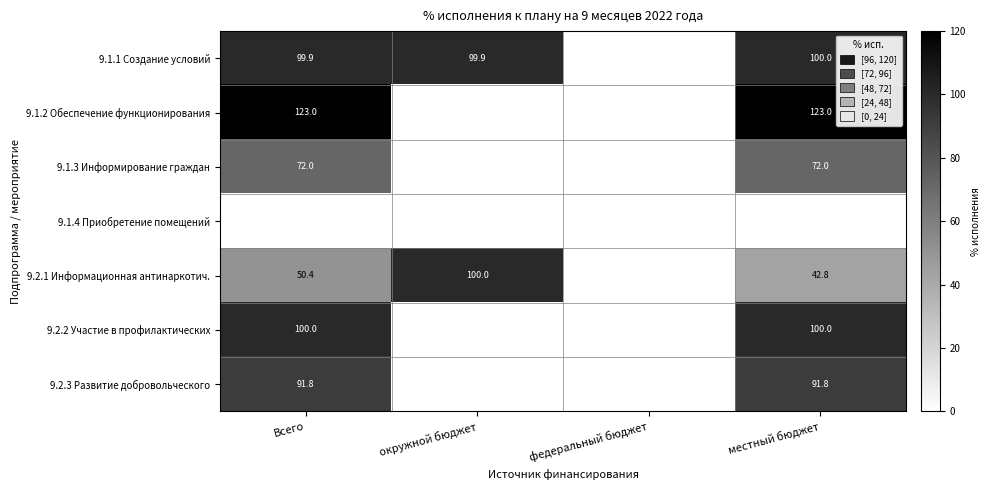

The value of 9.2.1 Информационная антинаркотич. at окружной бюджет is 61.2. True or false?

False